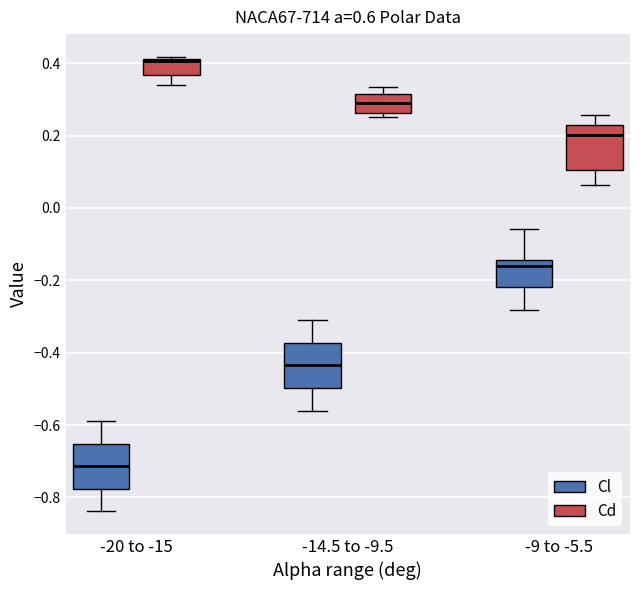

Reading left to right, transcribe this box plot: for each box, give where its median line is, the range the box spans, and where its two whiskers end, as read against the y-axis. The values are not printed on the chart, so give them approximately, as read against the axis.

-20 to -15 (Cl): median -0.72, box -0.78 to -0.66, whiskers -0.84 to -0.58
-20 to -15 (Cd): median 0.40 (drawn on the box's upper edge), box 0.36 to 0.42, whiskers 0.34 to 0.42 (just above the box's upper edge)
-14.5 to -9.5 (Cl): median -0.44, box -0.50 to -0.38, whiskers -0.56 to -0.30
-14.5 to -9.5 (Cd): median 0.30, box 0.26 to 0.32, whiskers 0.26 (just below the box's lower edge) to 0.34
-9 to -5.5 (Cl): median -0.16, box -0.22 to -0.14, whiskers -0.28 to -0.06
-9 to -5.5 (Cd): median 0.20, box 0.10 to 0.22, whiskers 0.06 to 0.26